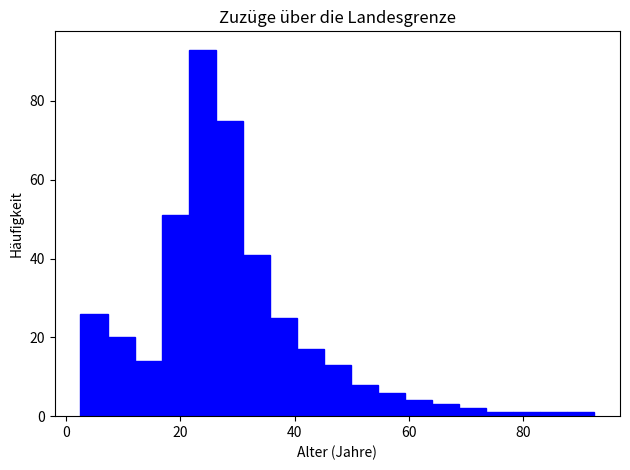

Around what value on the x-axis is the tallest bar? Give the approximate position of its centre, as read against the axis.

24